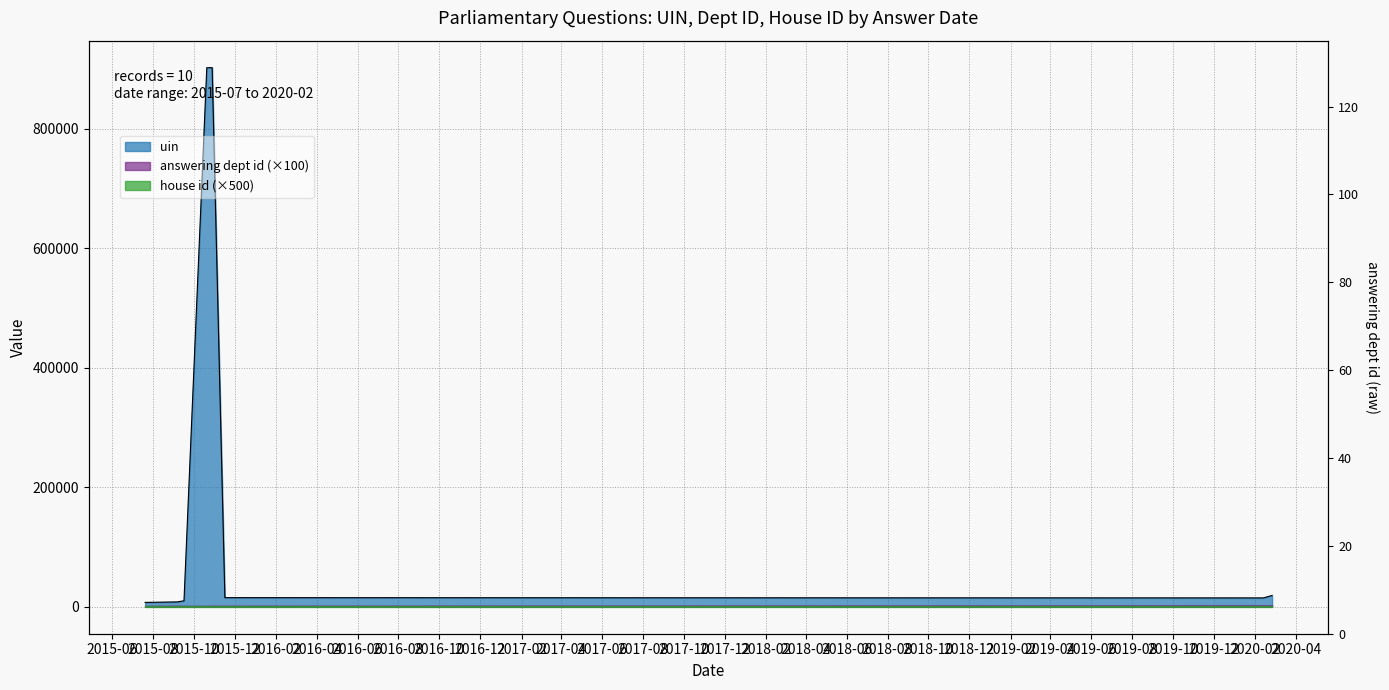

What is the minimum value for answering dept id?

16